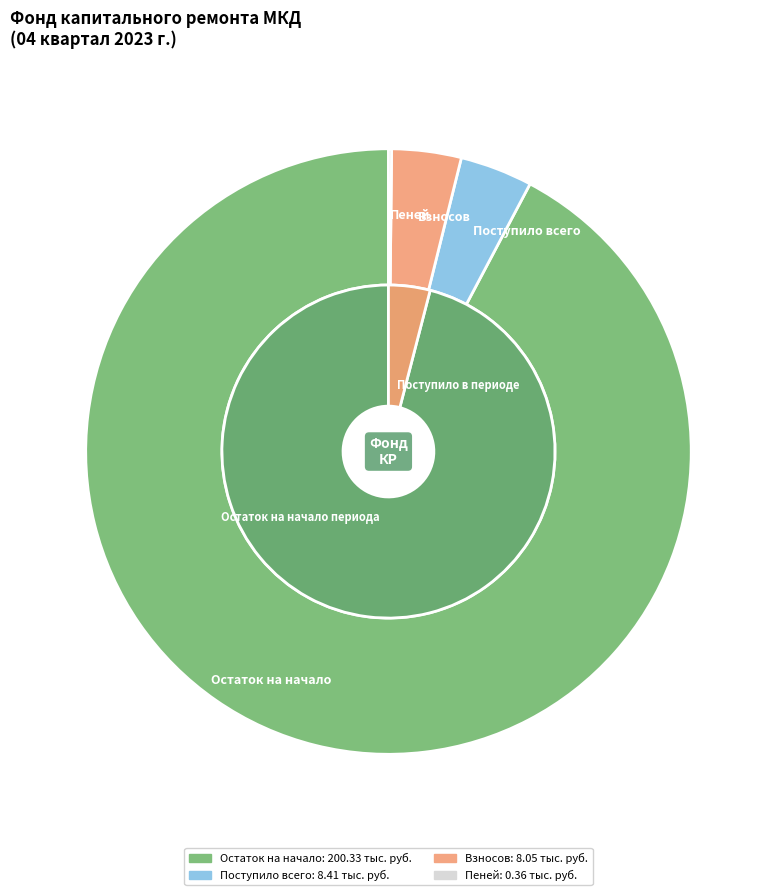

What percentage is the 0 slice, to the nearest percent?

92%